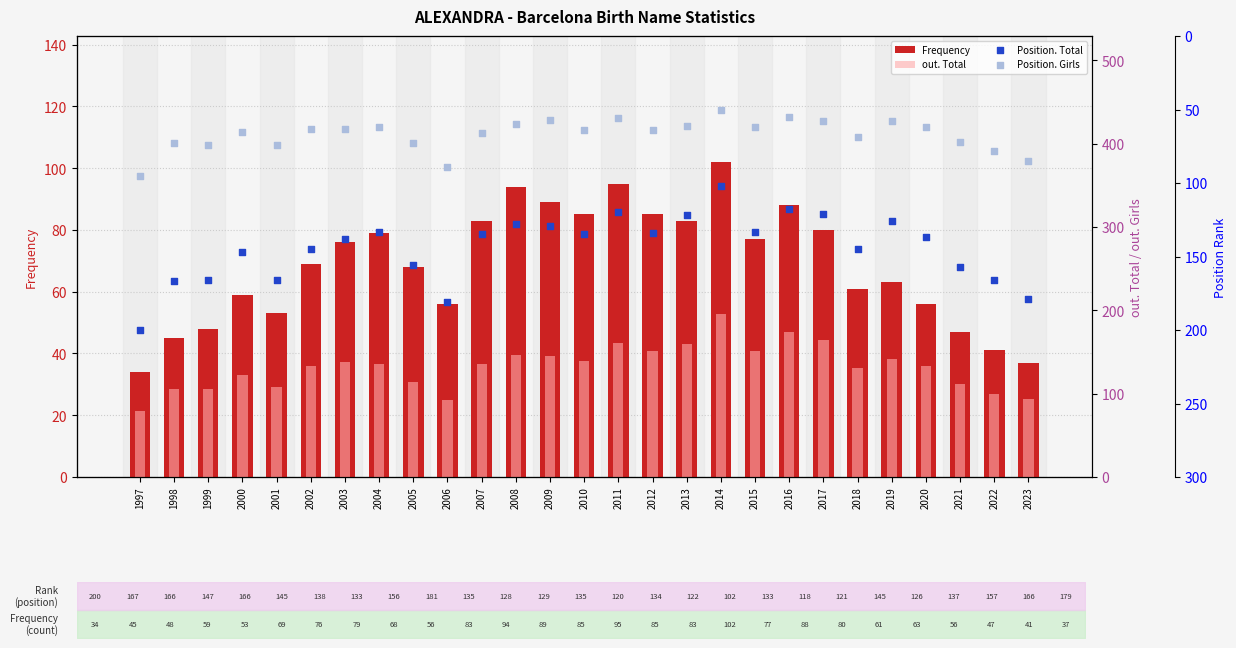

Which series has the largest total across all categories?

Position. Total